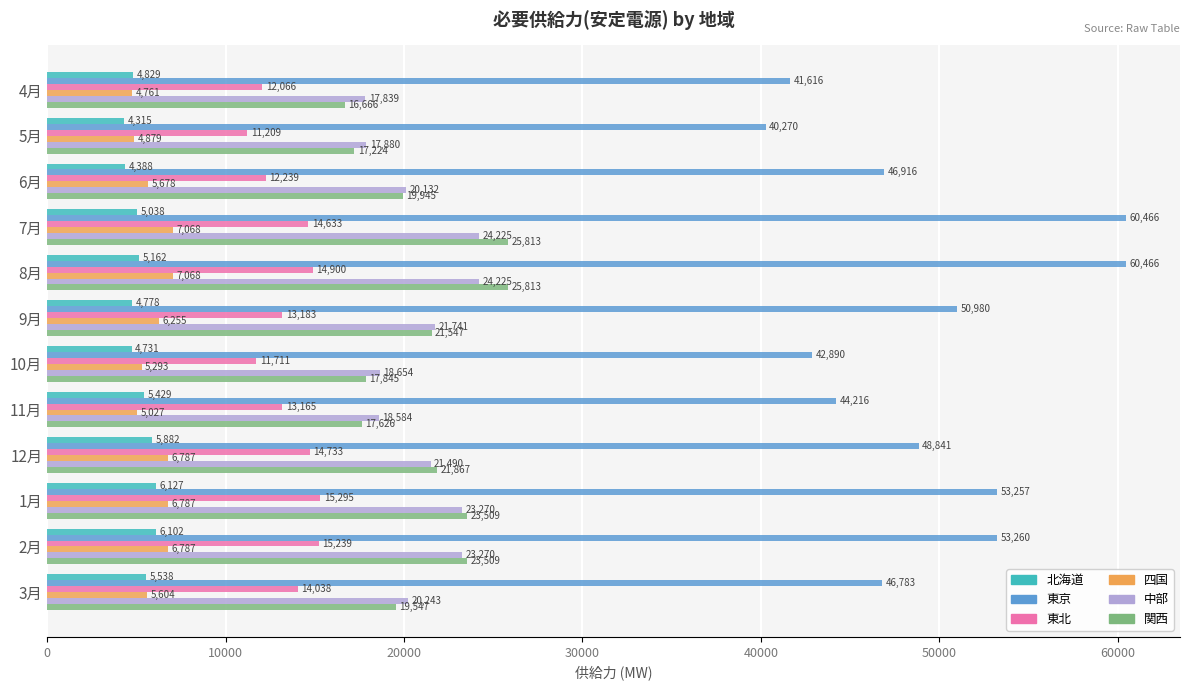

The 中部 series shows 18583.5 at 11月. True or false?

True